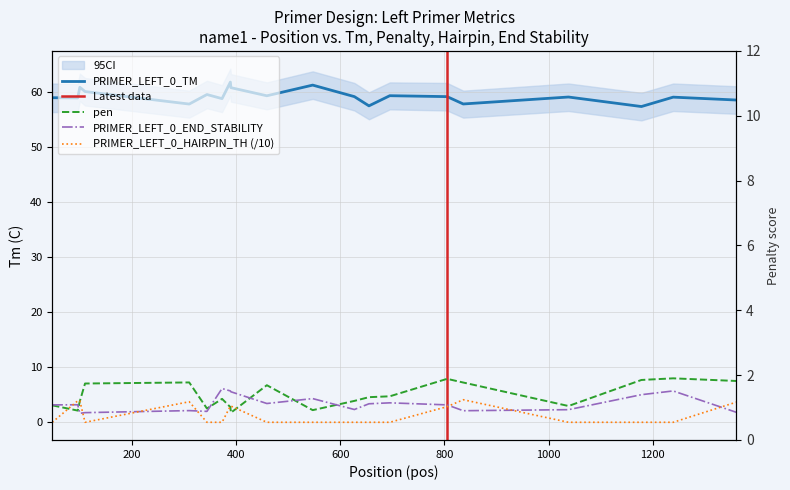

True or false: PRIMER_LEFT_0_END_STABILITY and PRIMER_LEFT_0_TM cross at least once.

False